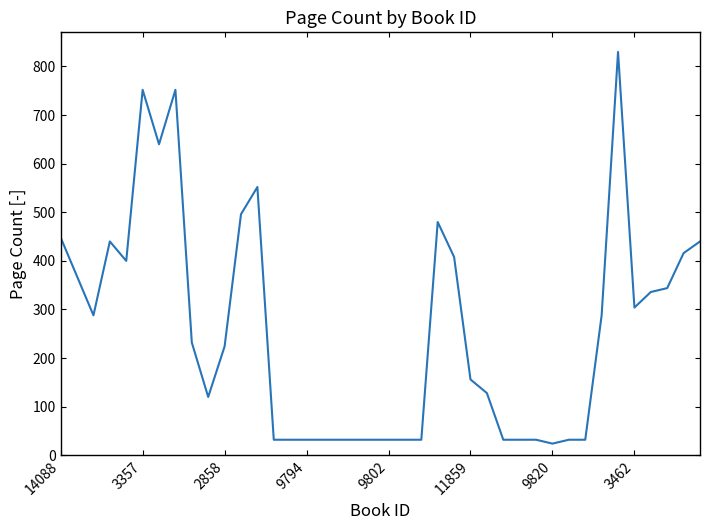

What is the maximum value shown in the chart?

830